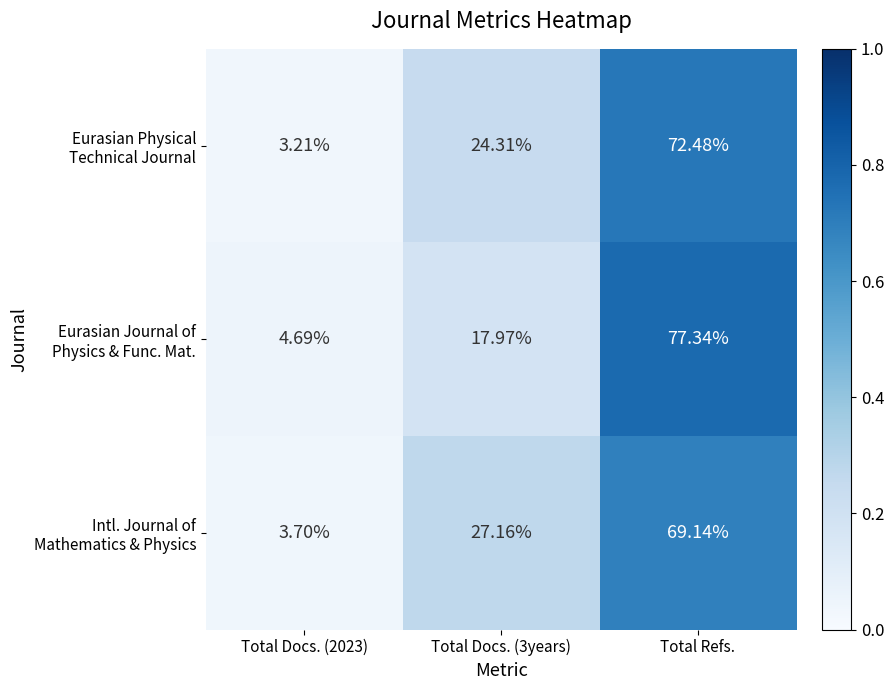

At which category is the sum across all series the highest?

Total Refs.